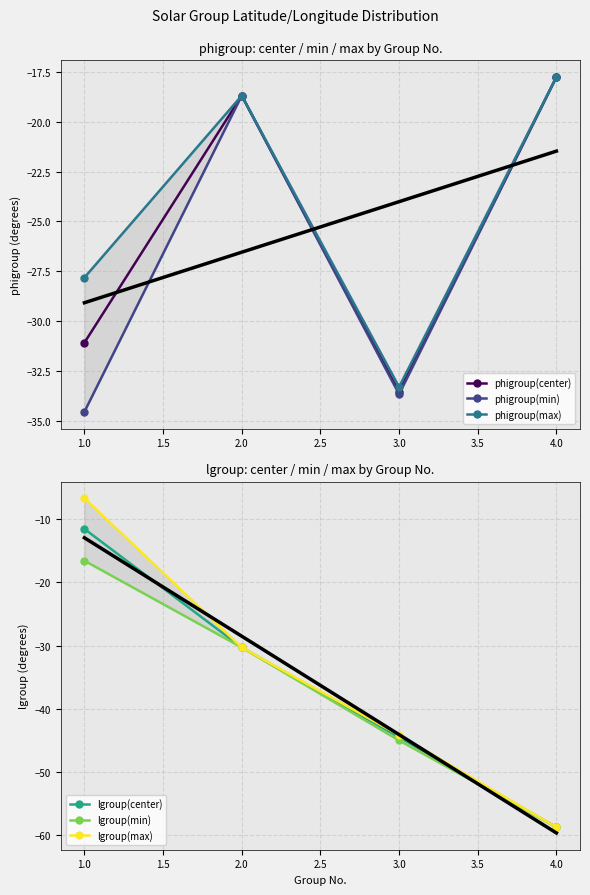

The phigroup(center) series shows -9.9 at 1.0. True or false?

False